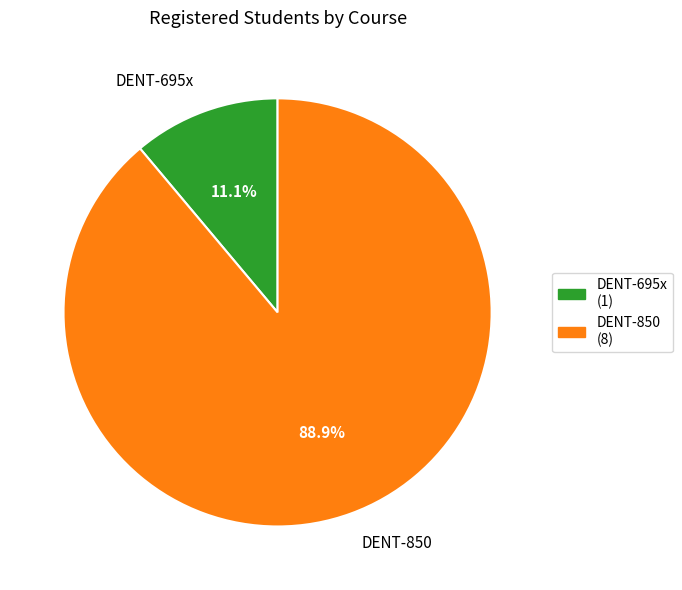

To the nearest percent, what is the combined percentage of DENT-695x and DENT-850?

100%